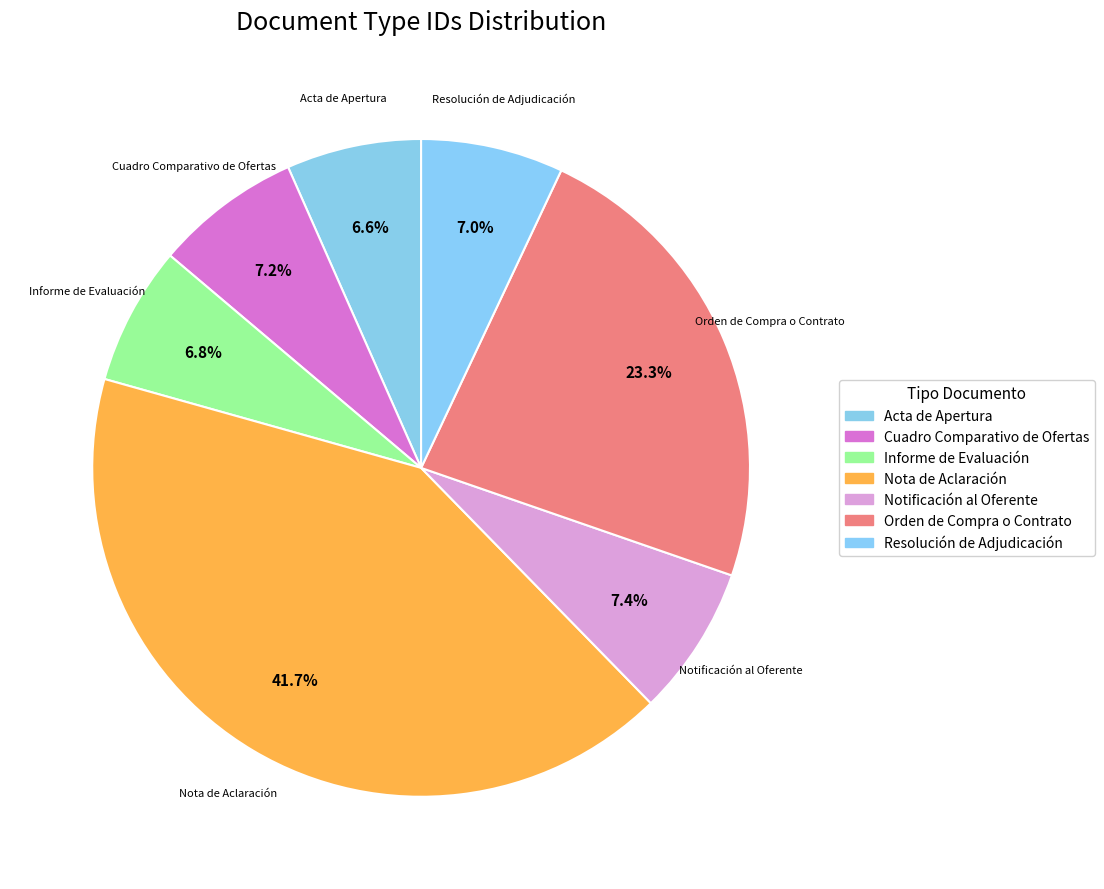

Do Cuadro Comparativo de Ofertas and Resolución de Adjudicación together represent more than half of the pie?

No